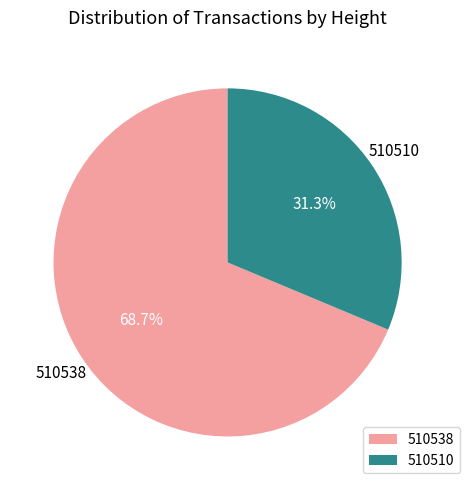

Count the number of slices in the pie.

2